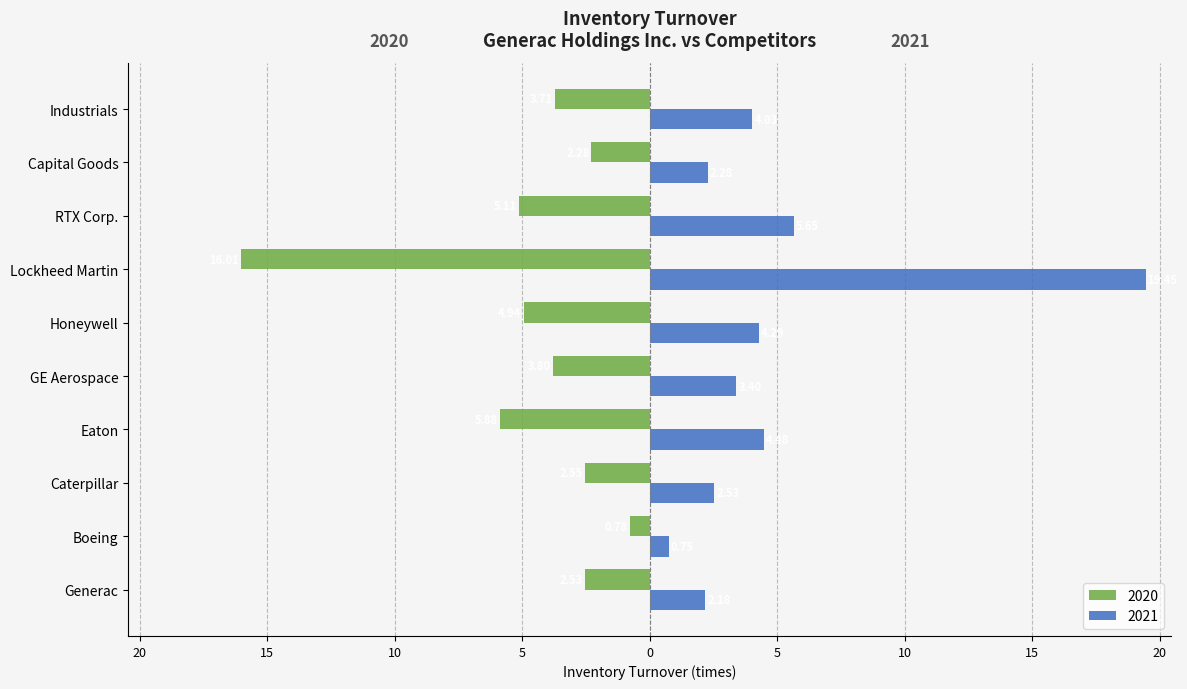

What are all the series names shown in the legend?

2020, 2021